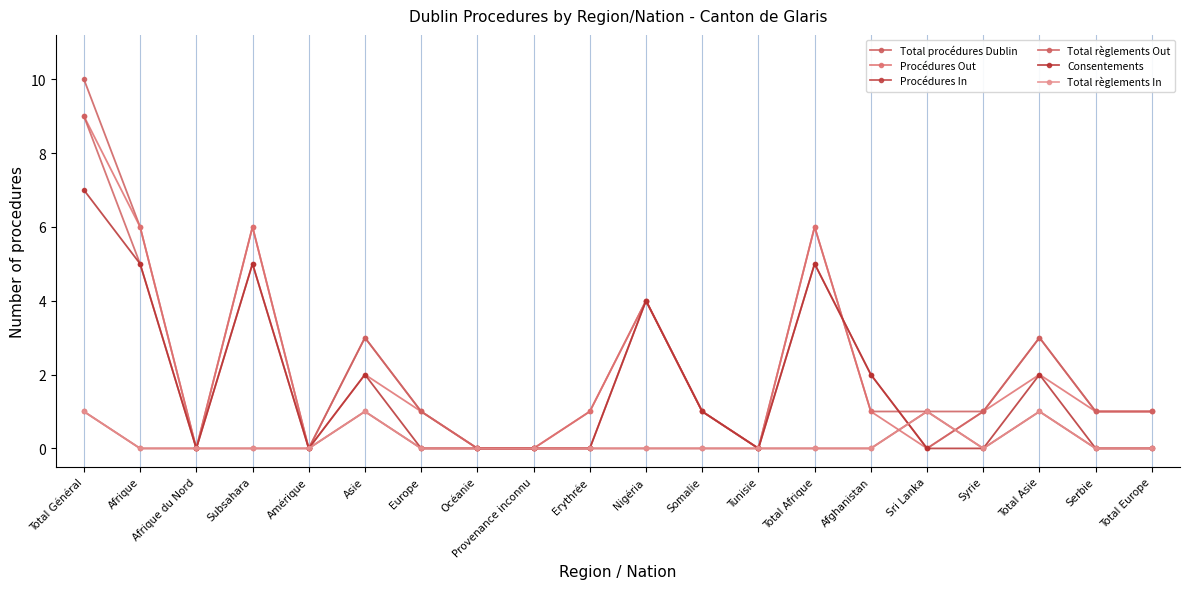

Does the chart have visible grid lines?

Yes